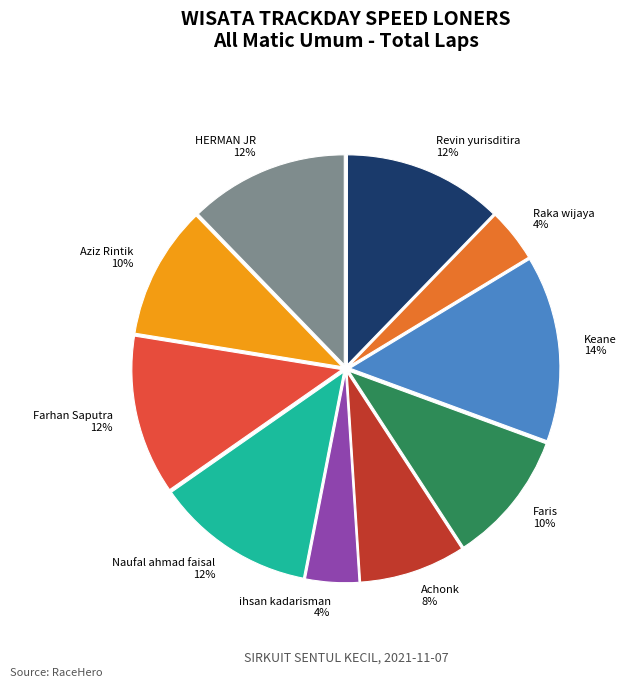

To the nearest percent, what is the average slice percentage?

10%